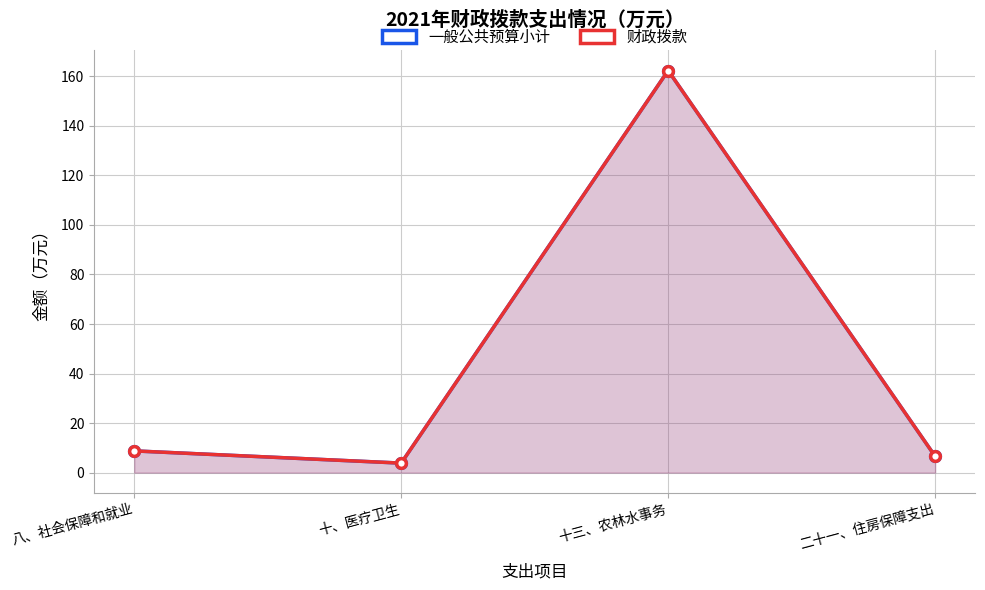

How many interior local peaks does the 一般公共预算小计 series have?

1